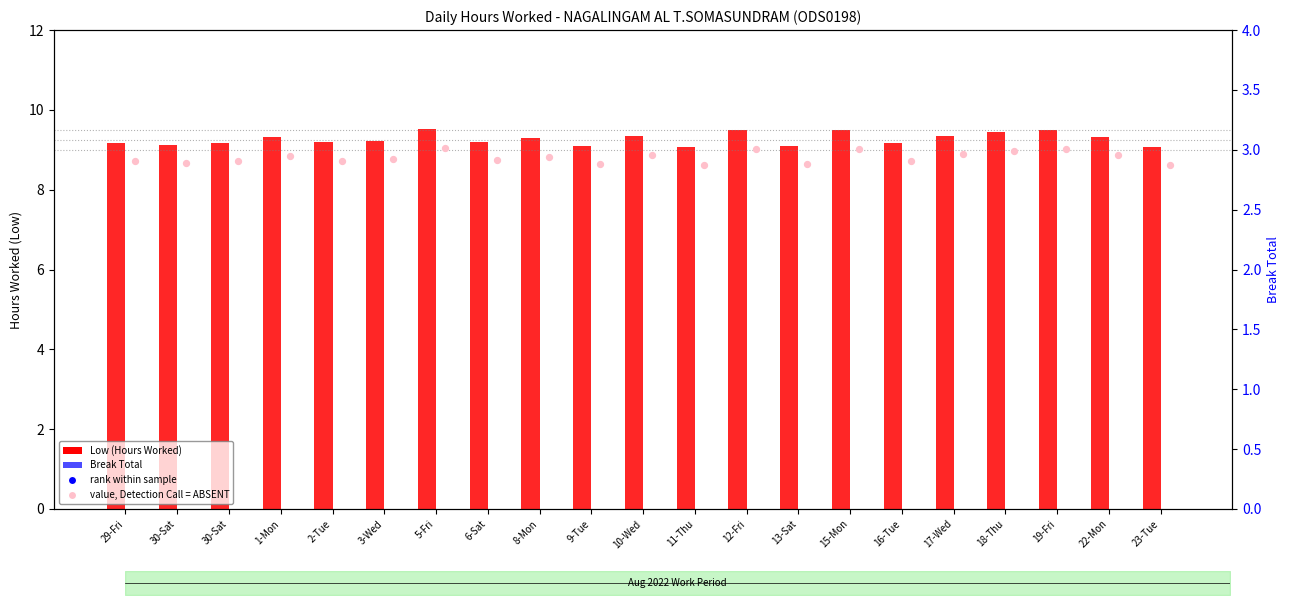

At how many categories does at least one series exceed 2?

21